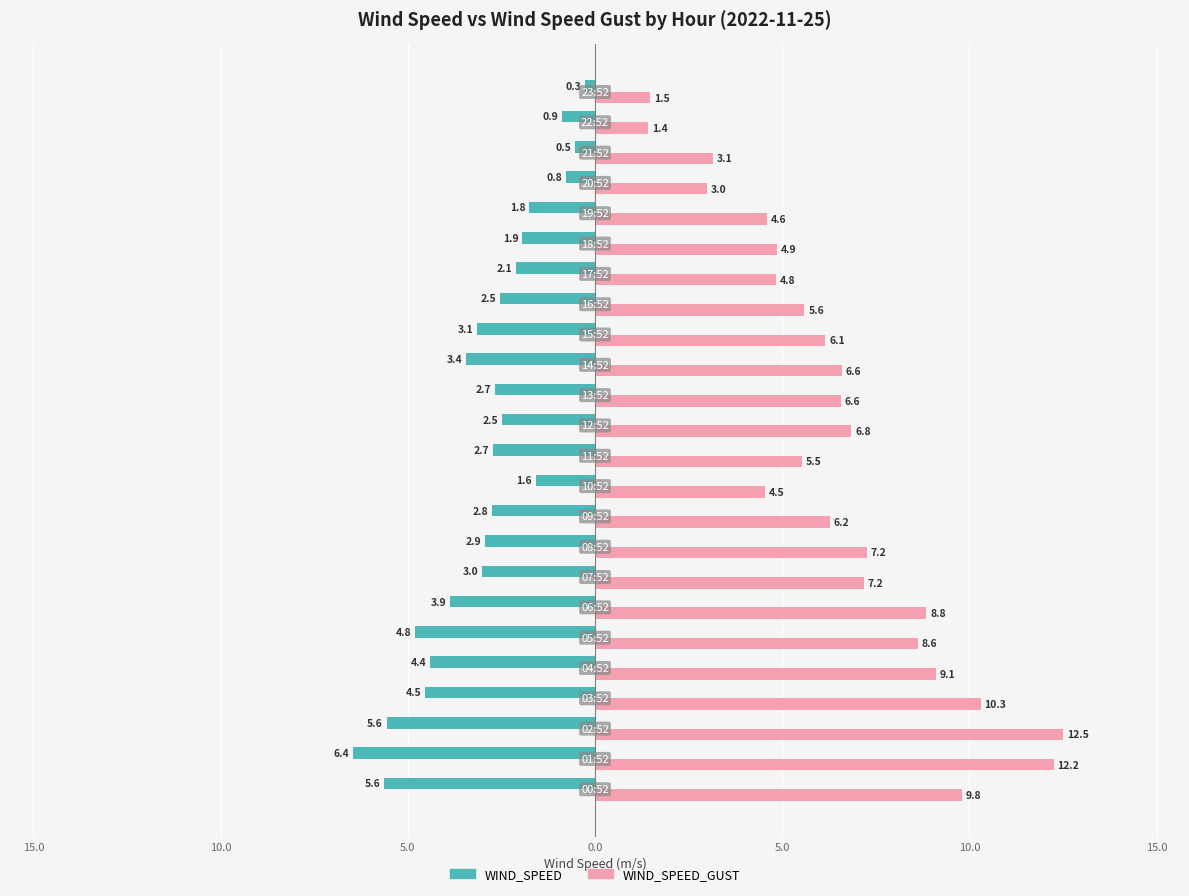

What are all the series names shown in the legend?

WIND_SPEED, WIND_SPEED_GUST